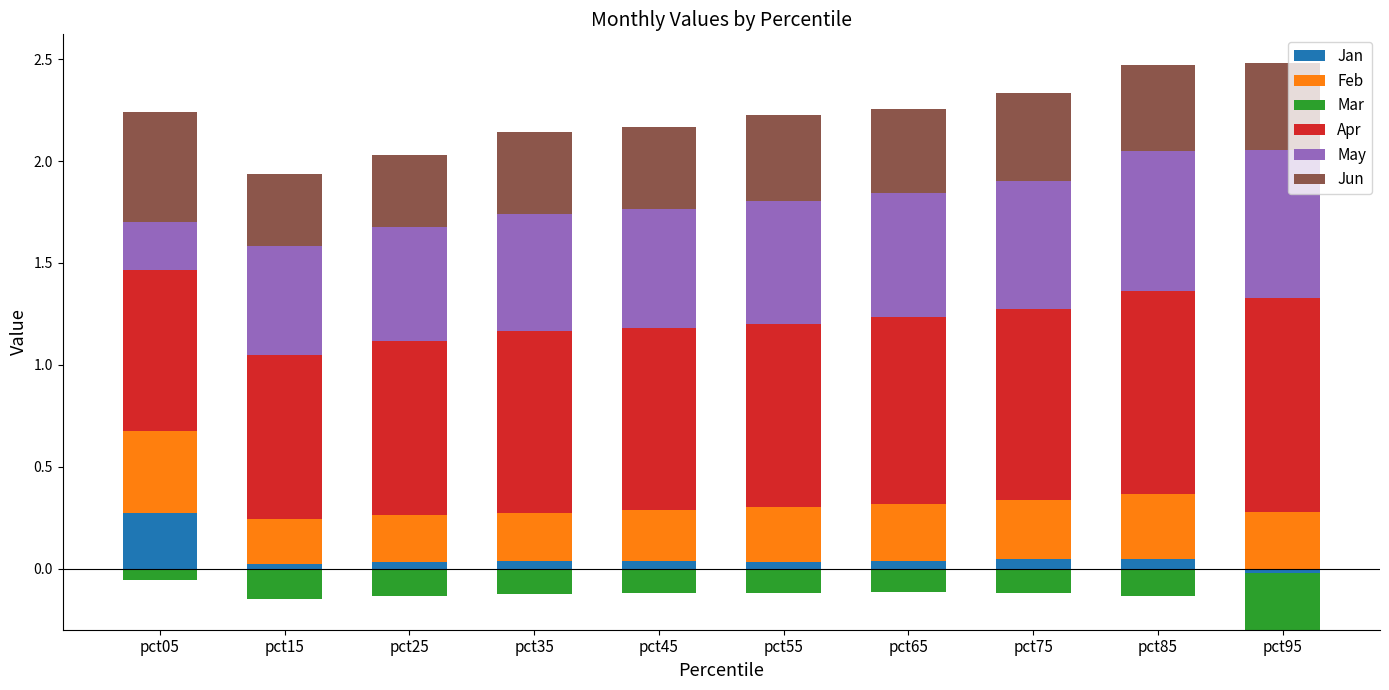

What is the value of the Apr bar at the 1st from the left?

0.8